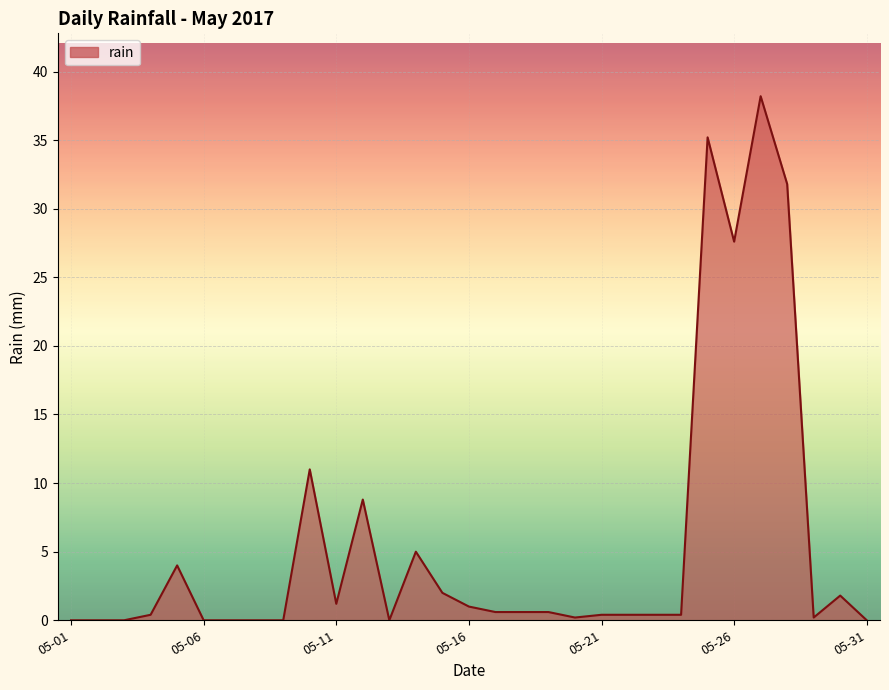

What is the difference between the maximum and minimum values?

38.2